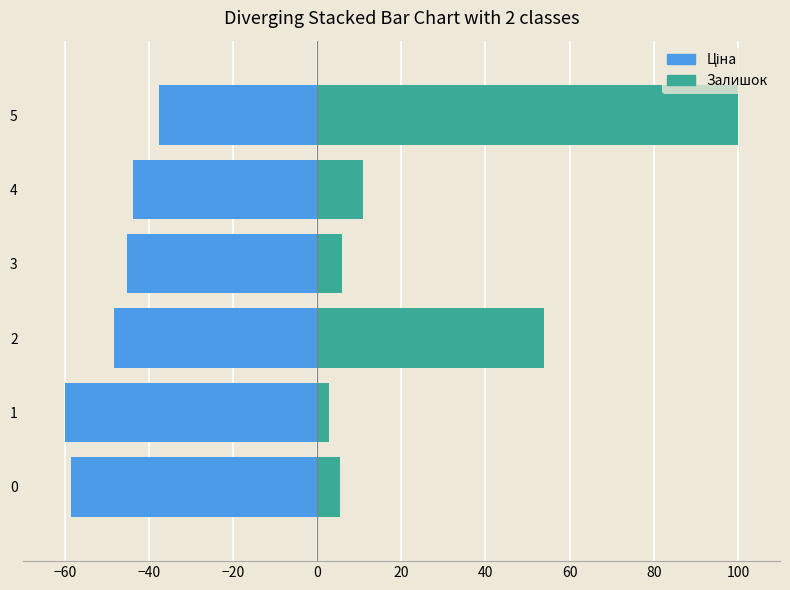

Count the number of categories in the chart.

6